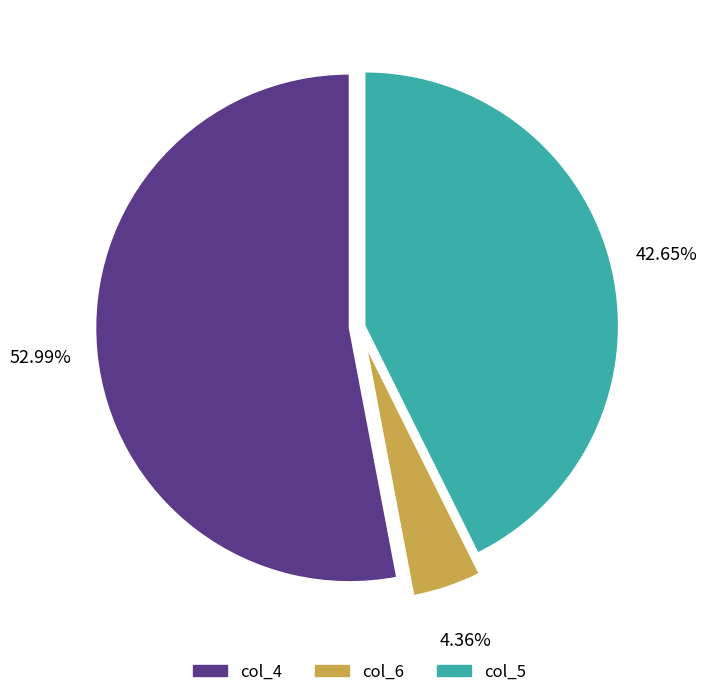

Is there a majority slice in this chart?

Yes